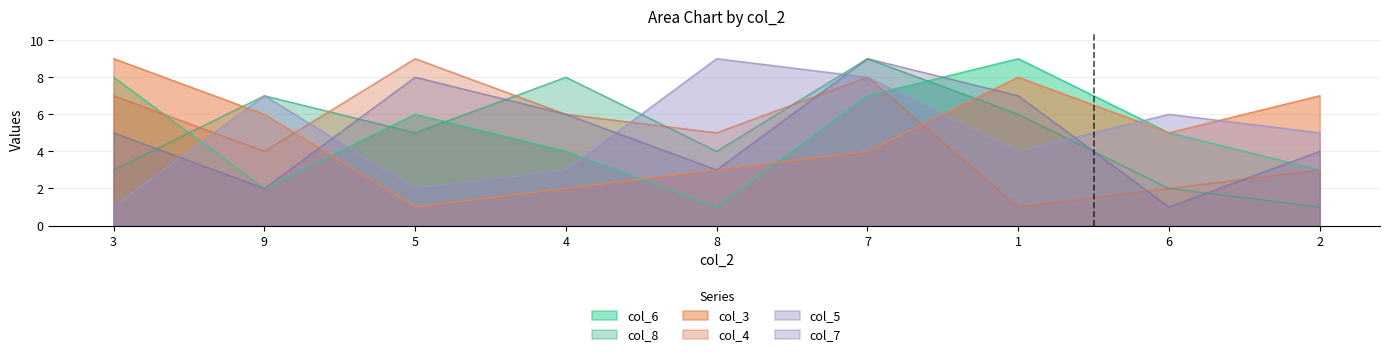

Read the col_4 value at 2.

3